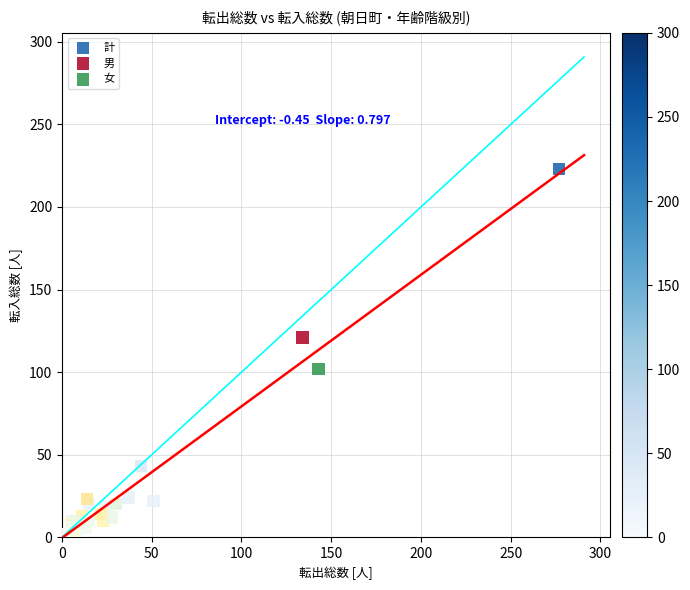

Which series reaches the maximum Y coordinate?

計